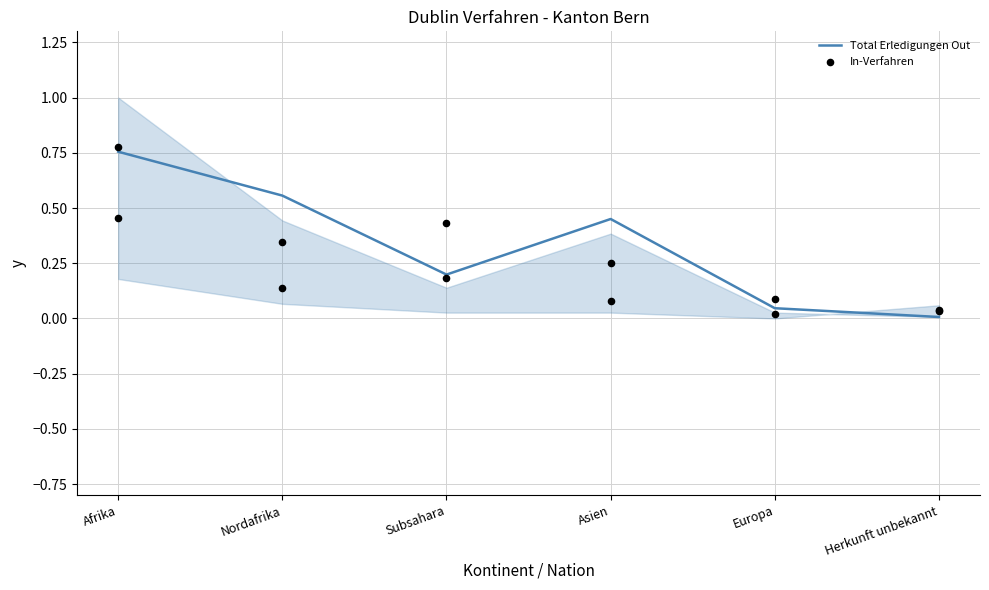

Is the value of In-Verfahren at Afrika greater than the value of Total Erledigungen Out at Europa?

Yes